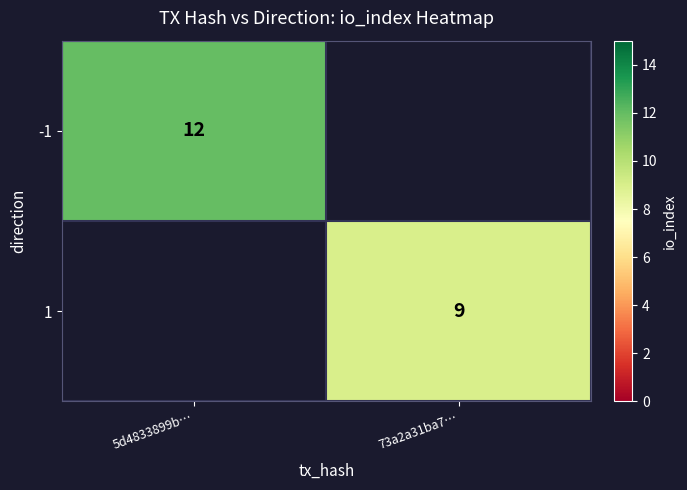

The value of -1 at 5d4833899b… is 8. True or false?

False